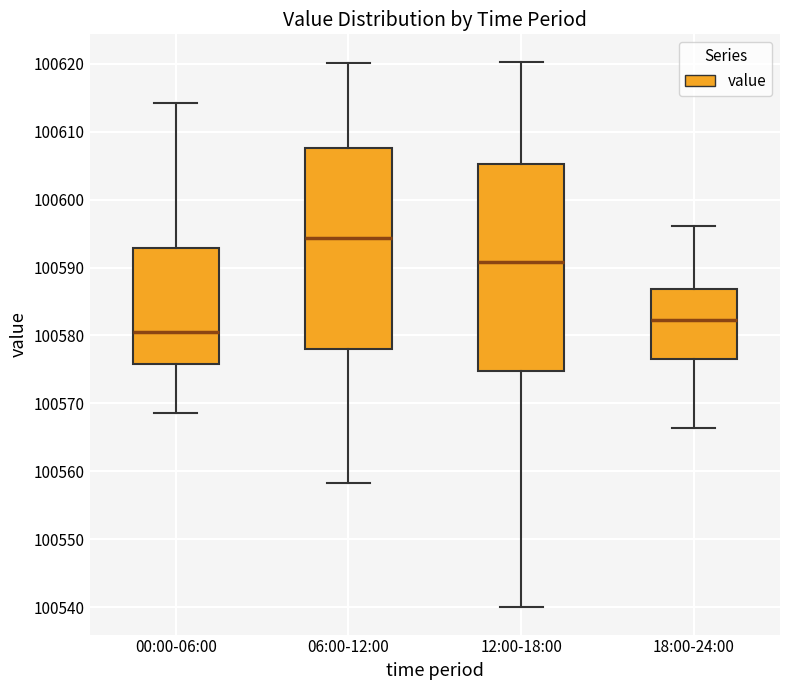

Reading left to right, read every box against the y-axis: the position of its median line, the range the box covers, and the ends of its whiskers. The values are not printed on the chart, so give them approximately, as read against the axis.

00:00-06:00: median 100581, box 100576 to 100593, whiskers 100569 to 100614
06:00-12:00: median 100594, box 100578 to 100608, whiskers 100558 to 100620
12:00-18:00: median 100591, box 100575 to 100605, whiskers 100540 to 100620
18:00-24:00: median 100582, box 100577 to 100587, whiskers 100566 to 100596